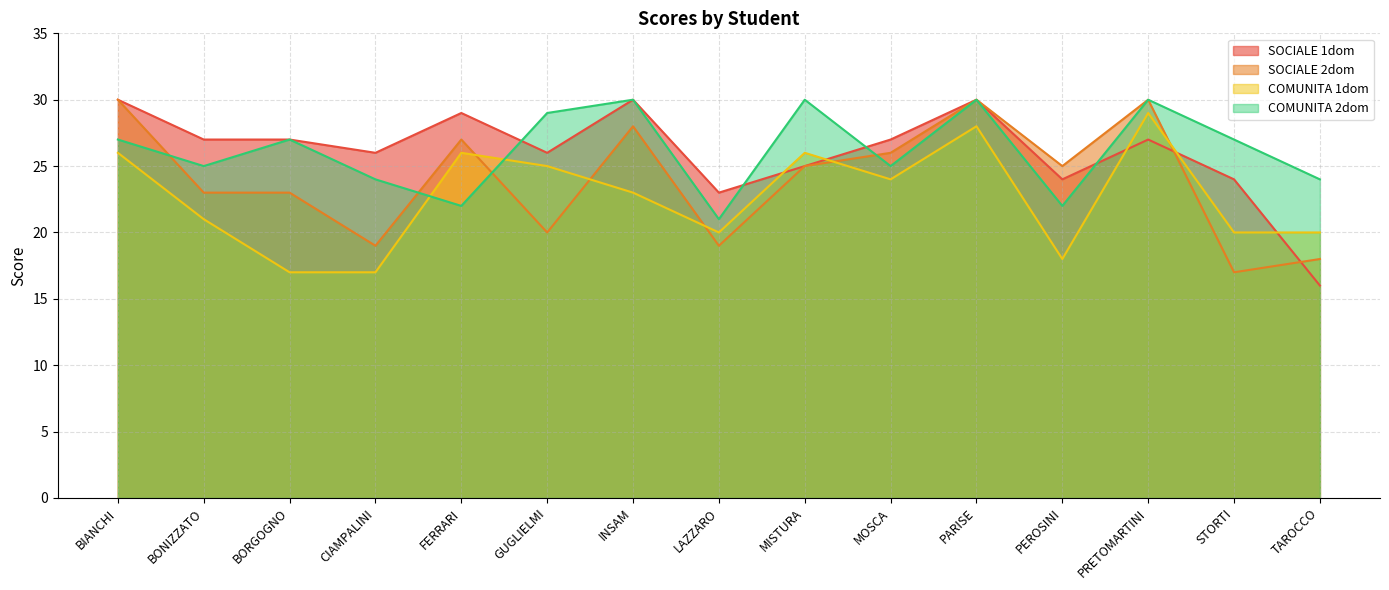

What is the label of the 3rd point from the right?

PRETOMARTINI